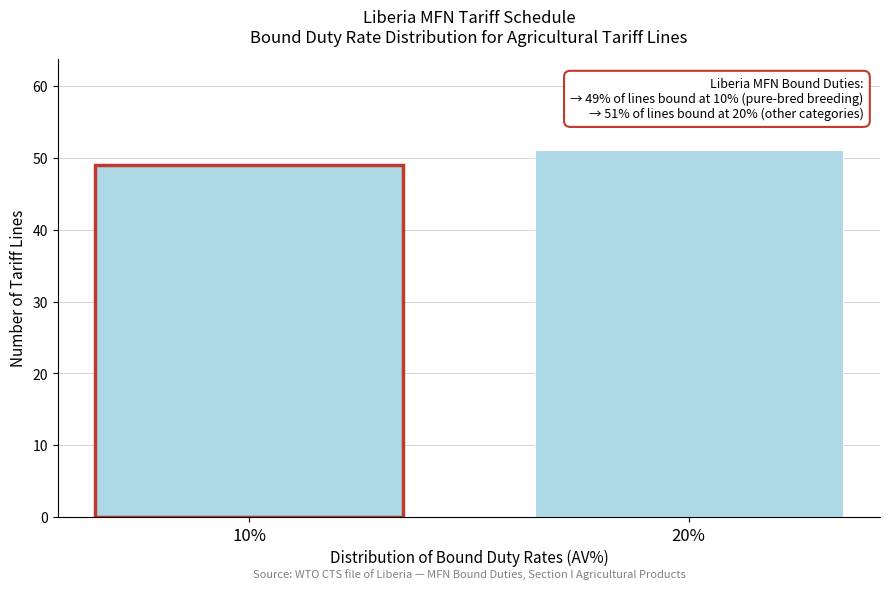

Reading right to left, extract all data points from this chart.

51	49